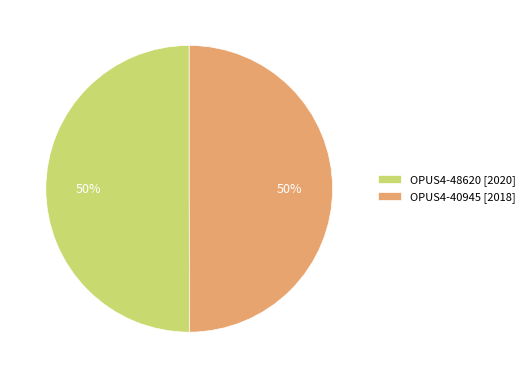

To the nearest percent, what is the average slice percentage?

50%